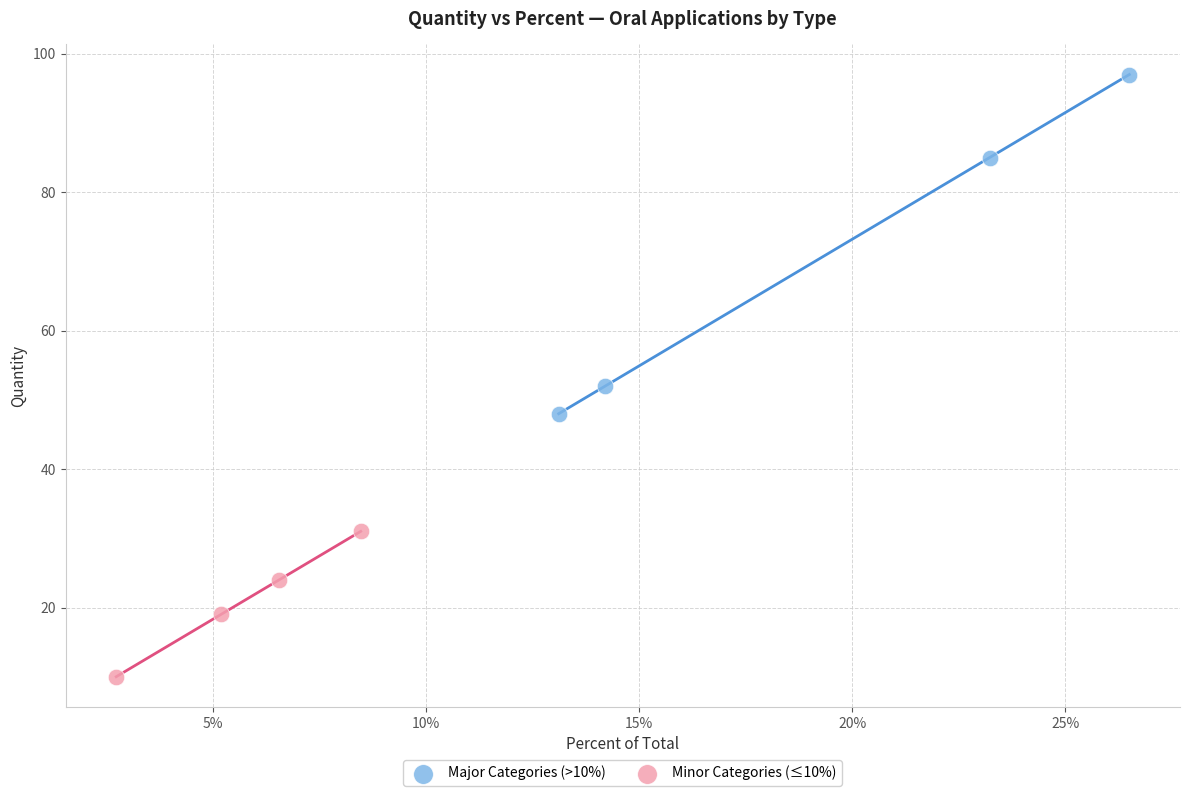

Which series has the widest spread of Y values?

Major Categories (>10%)